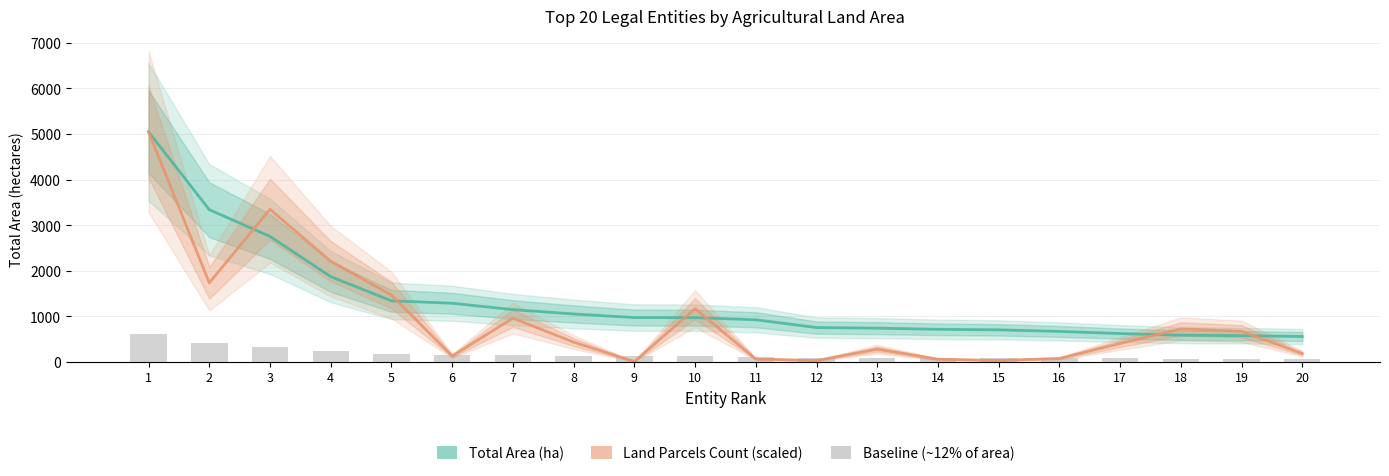

What is the sum of the Total Area (ha) values at 2 and 13?

4074.3